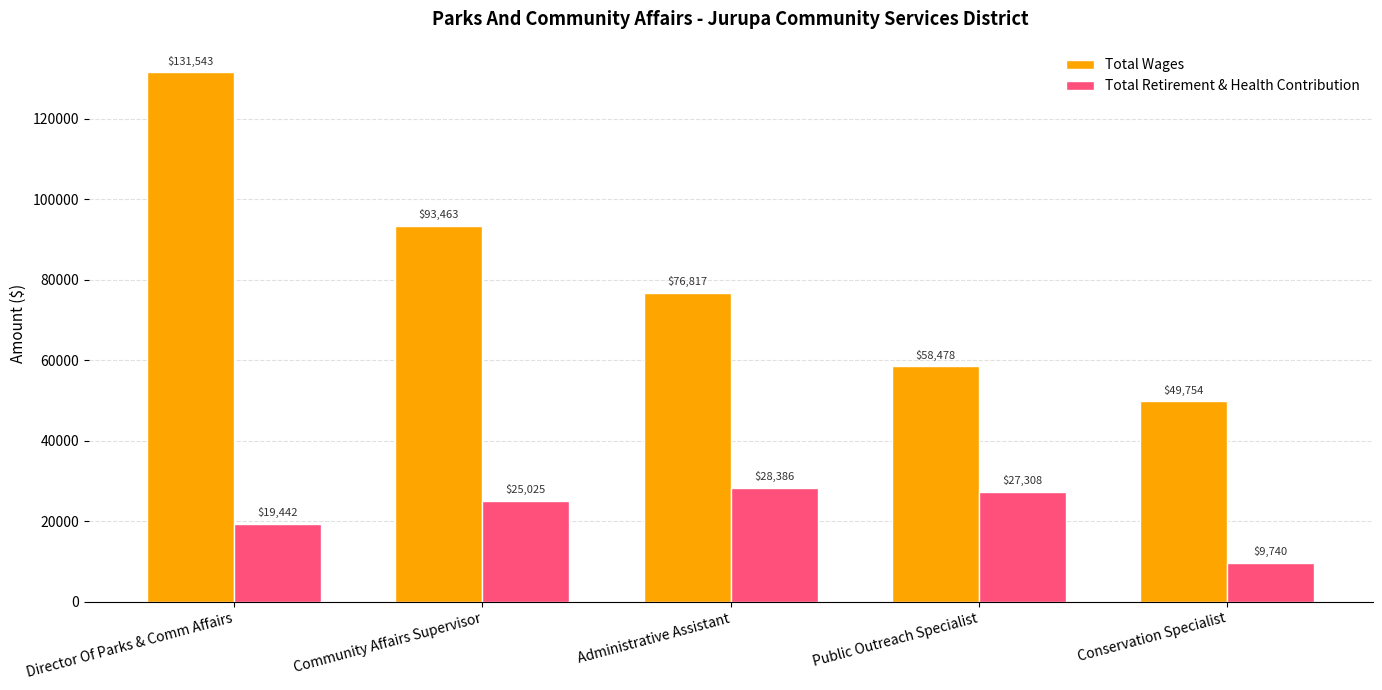

What is the sum of the Total Retirement & Health Contribution values at Administrative Assistant and Director Of Parks & Comm Affairs?

47828